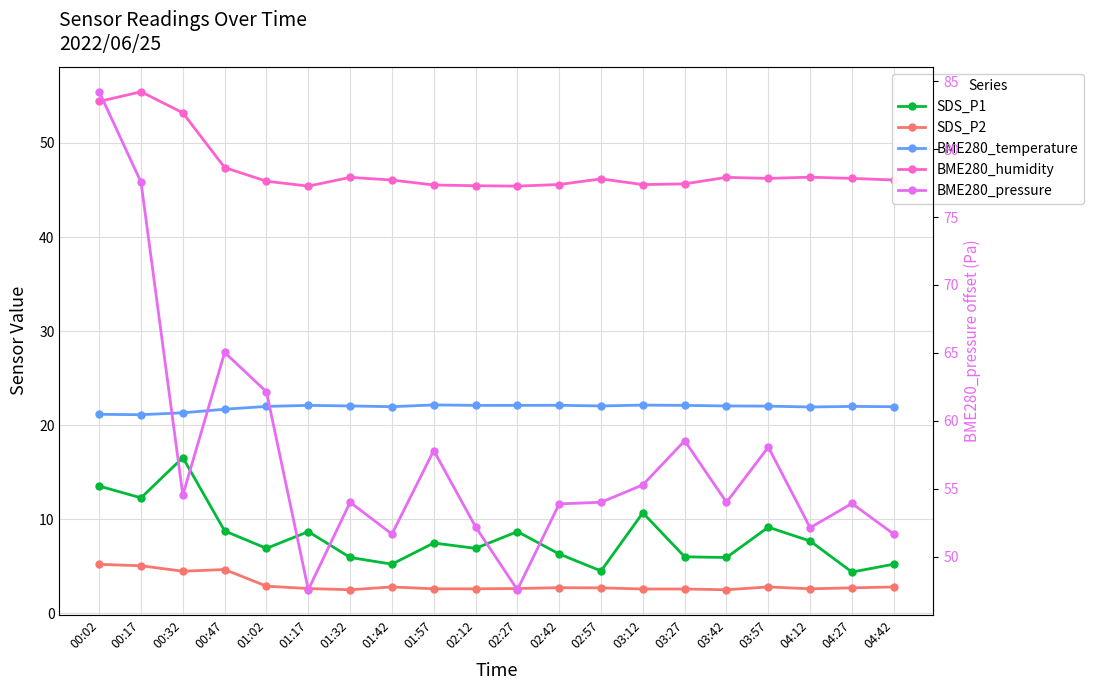

At how many categories does at least one series exceed 54?

9